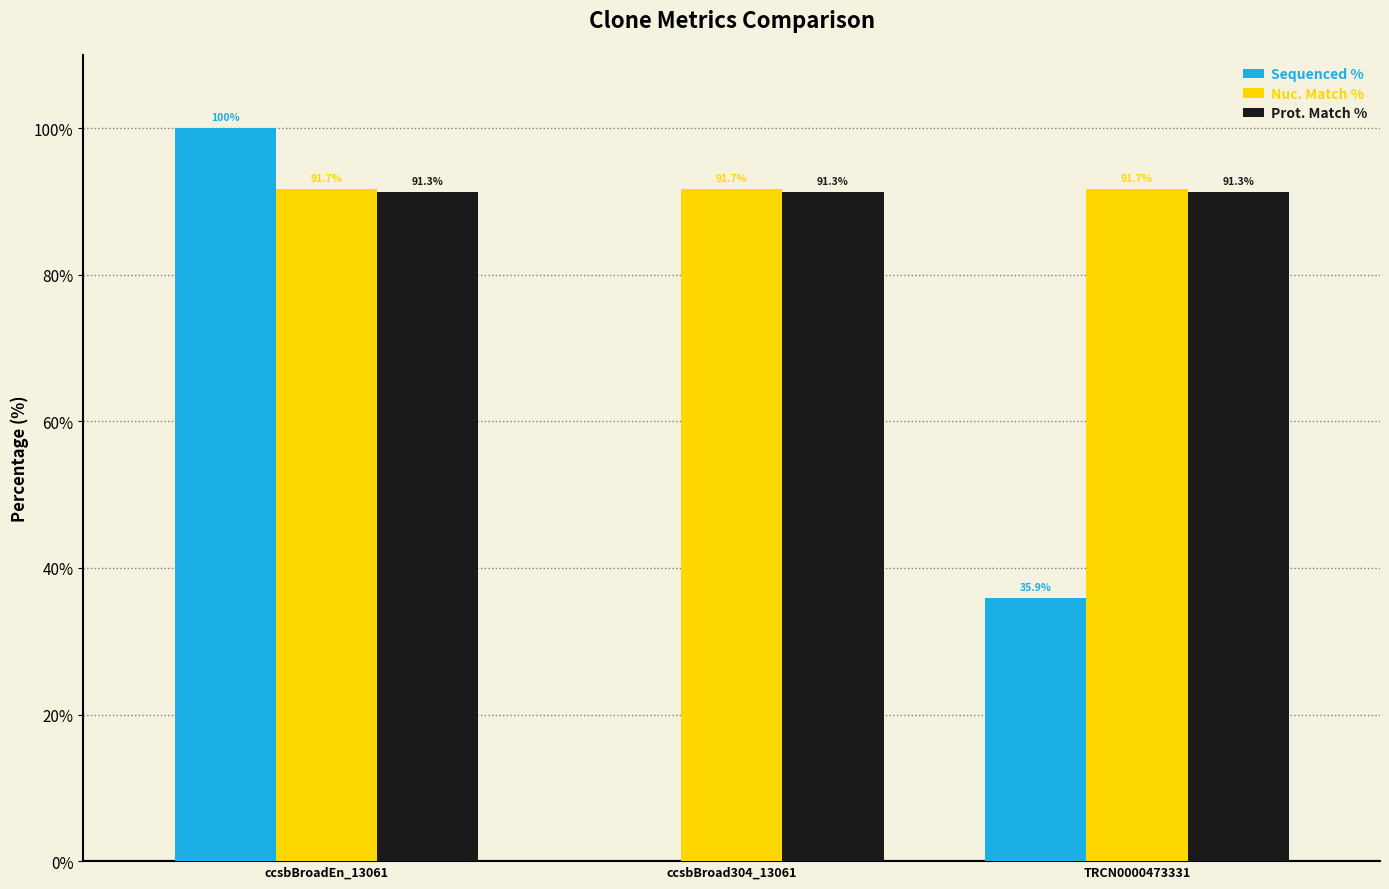

Reading left to right, list all the values displayed in this chart.

Sequenced %: ccsbBroadEn_13061=100.0	ccsbBroad304_13061=0.0	TRCN0000473331=35.9
Nuc. Match %: ccsbBroadEn_13061=91.7	ccsbBroad304_13061=91.7	TRCN0000473331=91.7
Prot. Match %: ccsbBroadEn_13061=91.3	ccsbBroad304_13061=91.3	TRCN0000473331=91.3